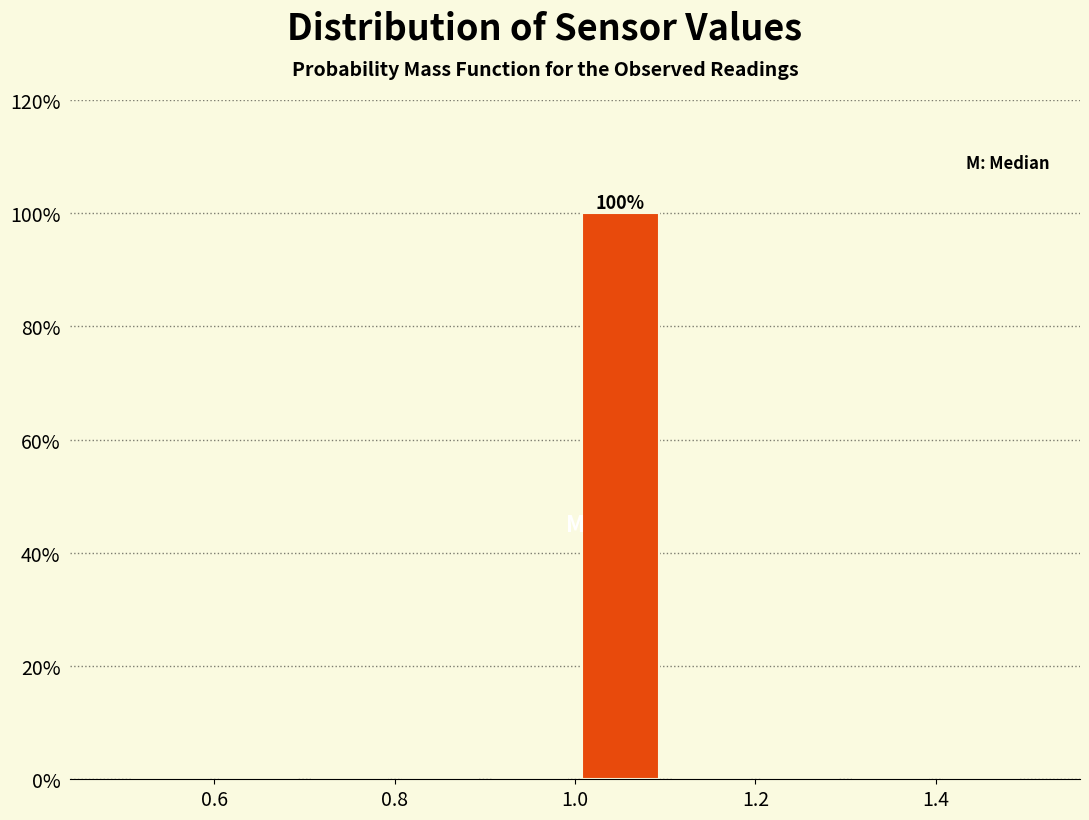

Which range on the x-axis has the tallest bar?

1.0 to 1.1